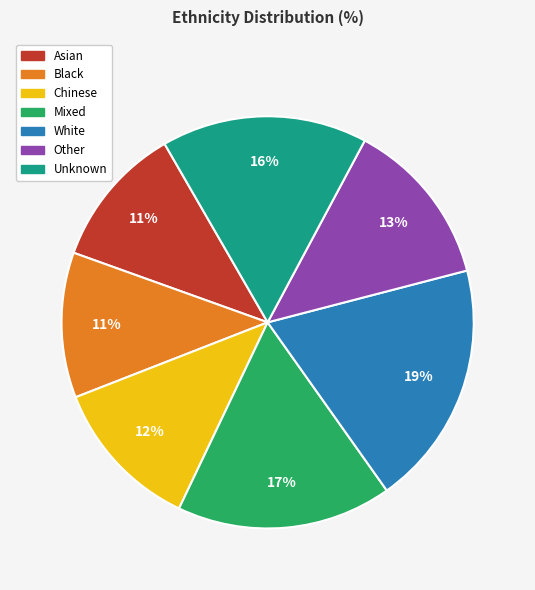

Do Mixed and Chinese together represent more than half of the pie?

No